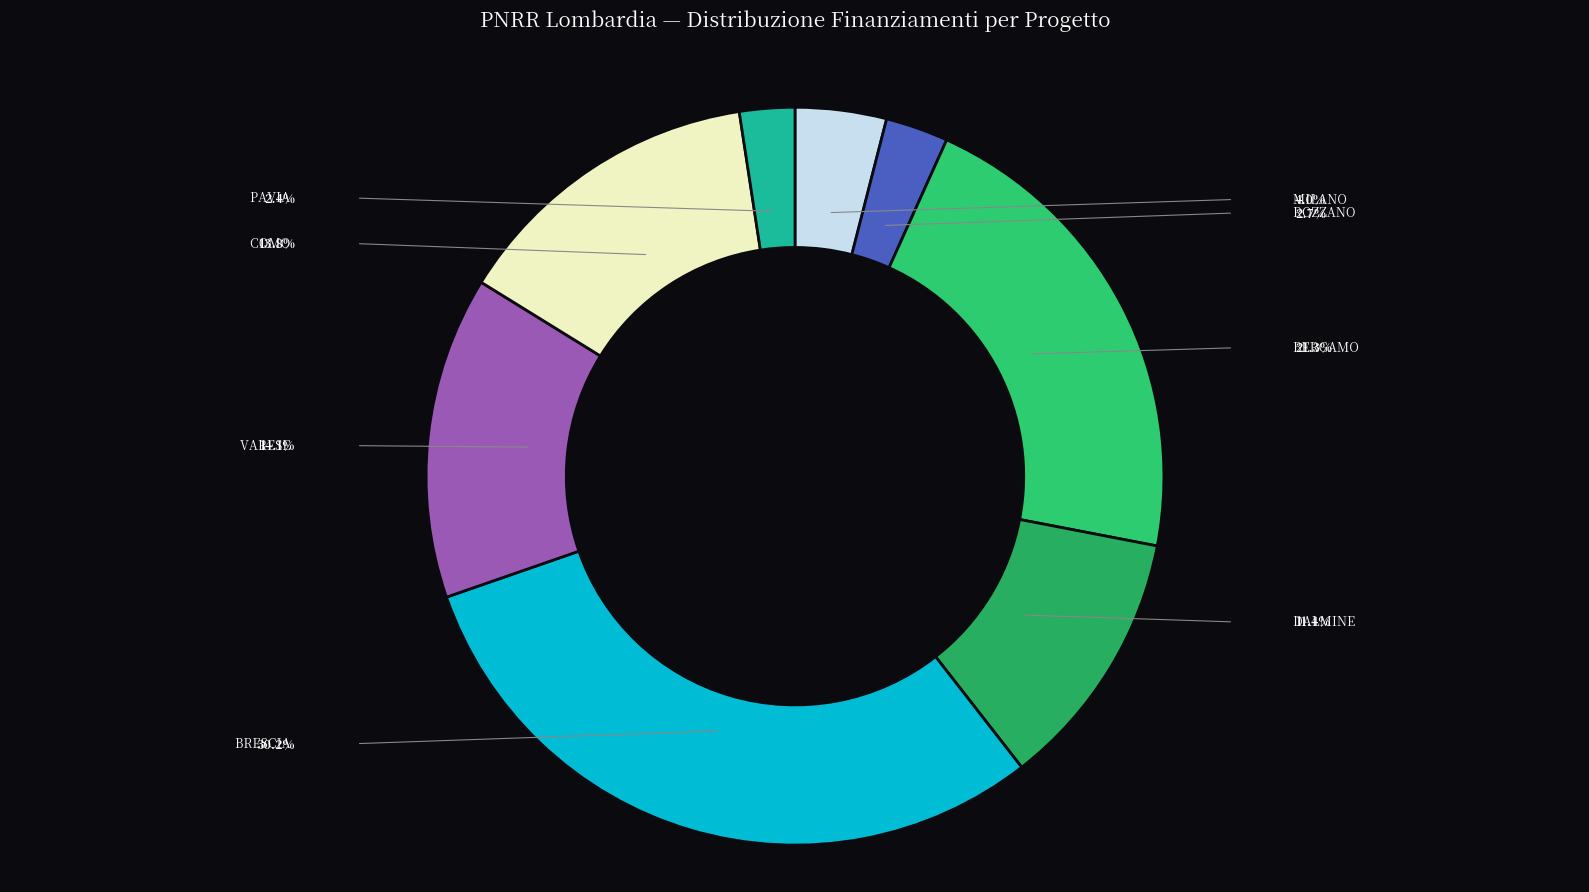

Is there a majority slice in this chart?

No